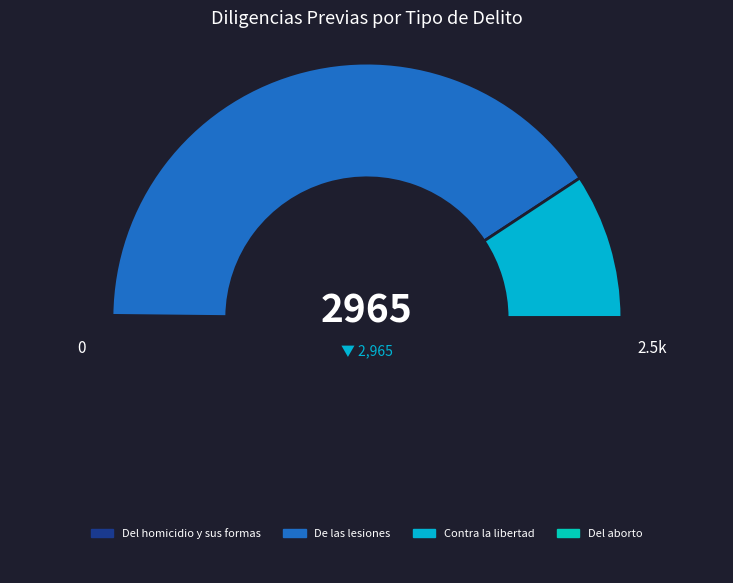

Which category has the biggest portion of the pie?

De las lesiones